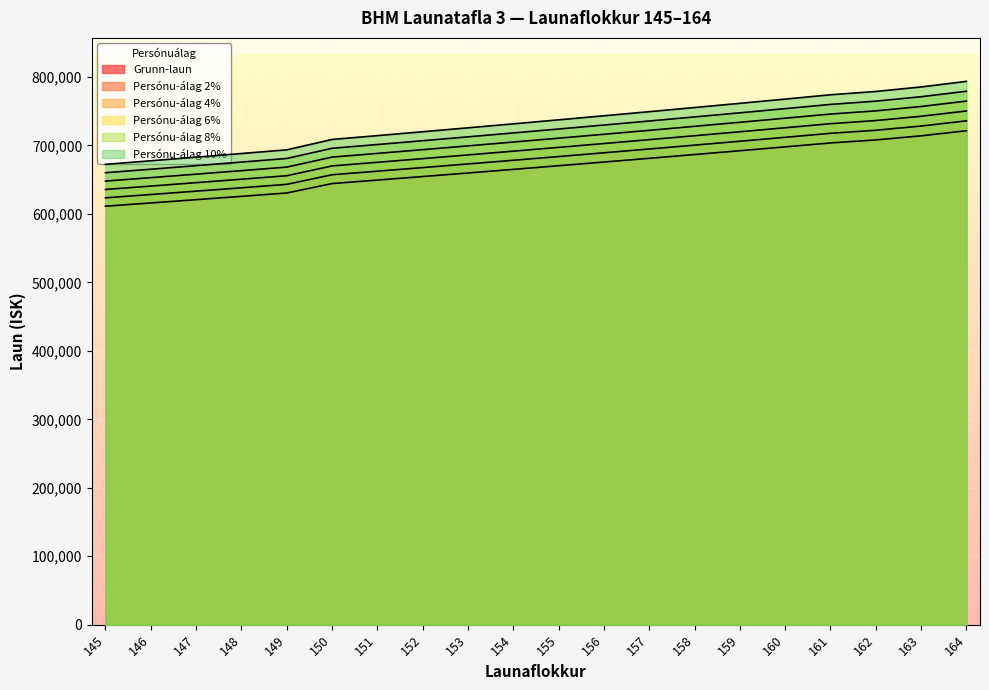

What are all the series names shown in the legend?

Grunn-laun, Persónu-álag 2%, Persónu-álag 4%, Persónu-álag 6%, Persónu-álag 8%, Persónu-álag 10%